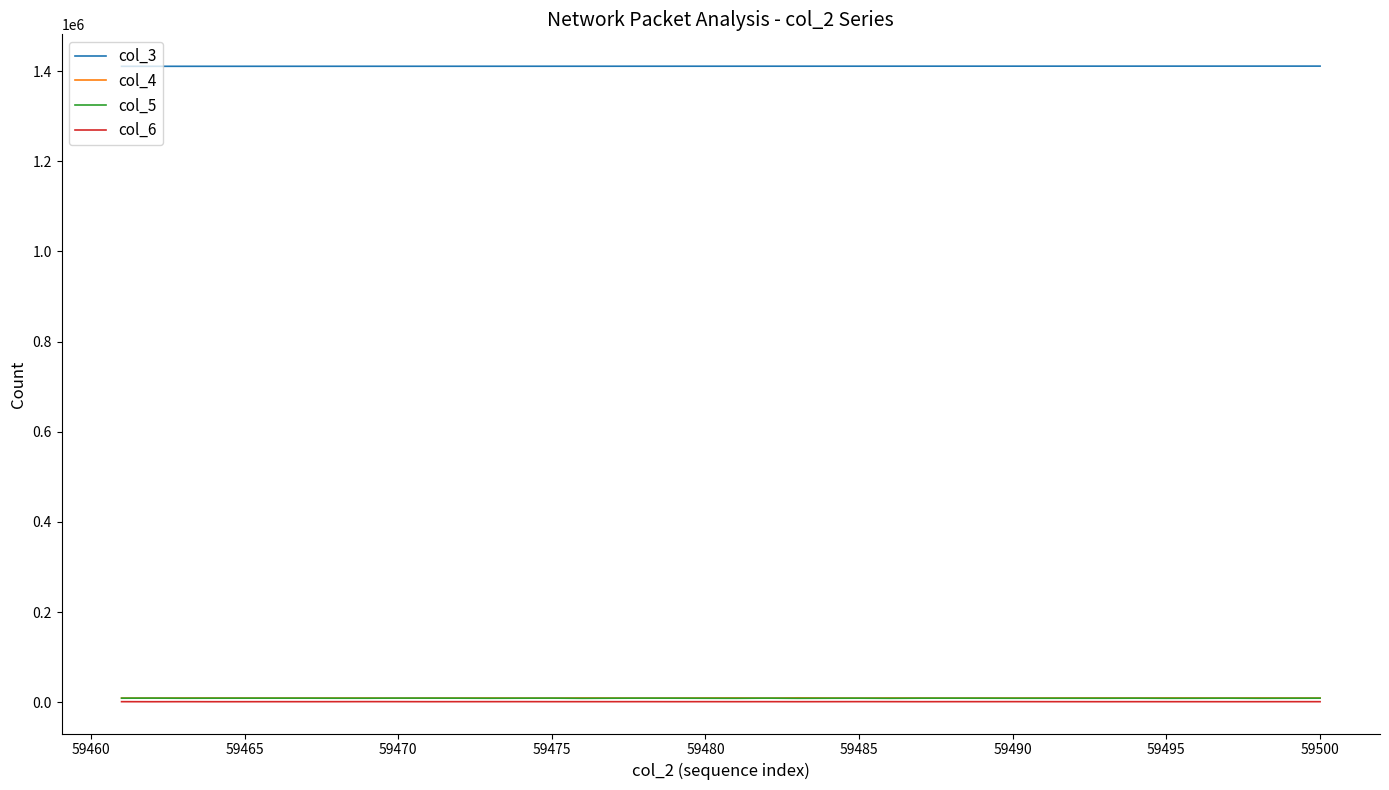

True or false: col_4 has more than 2 points higher than both neighbors.

True